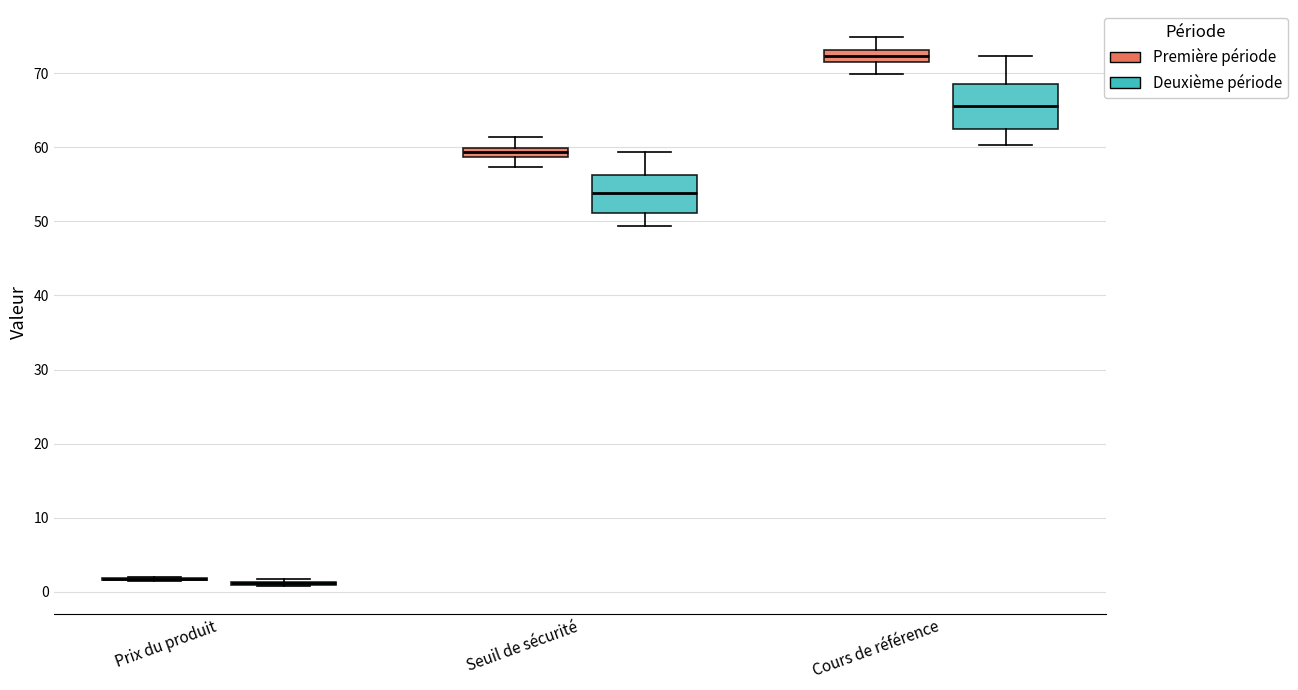

Where is the upper edge of the box for Cours de référence (Première période) on the y-axis? The values are not printed on the chart, so give them approximately, as read against the axis.

73